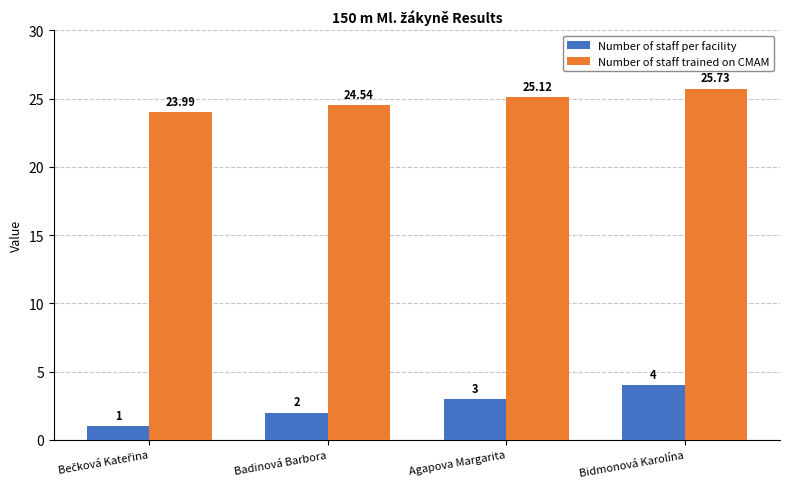

At how many categories does at least one series exceed 7?

4